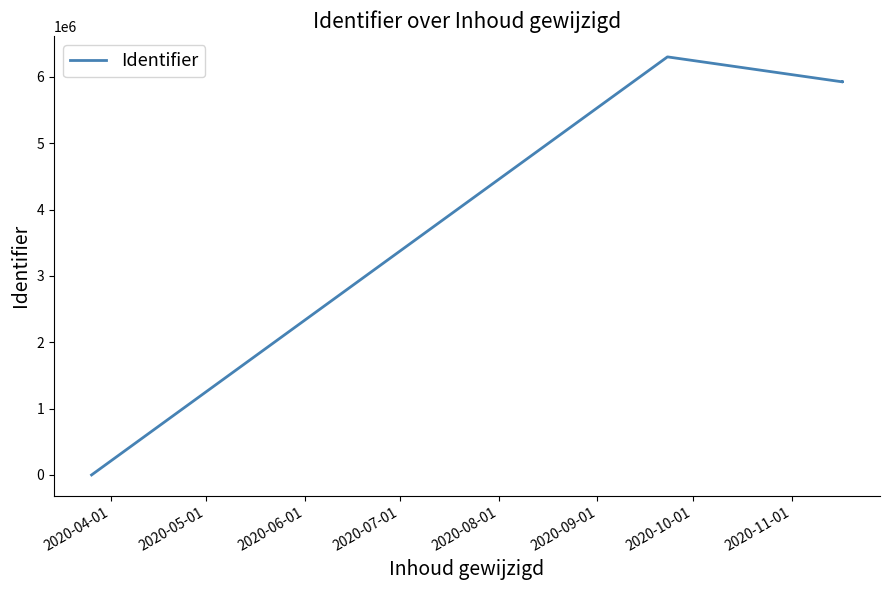

Is this an area chart (filled region under the line)?

No